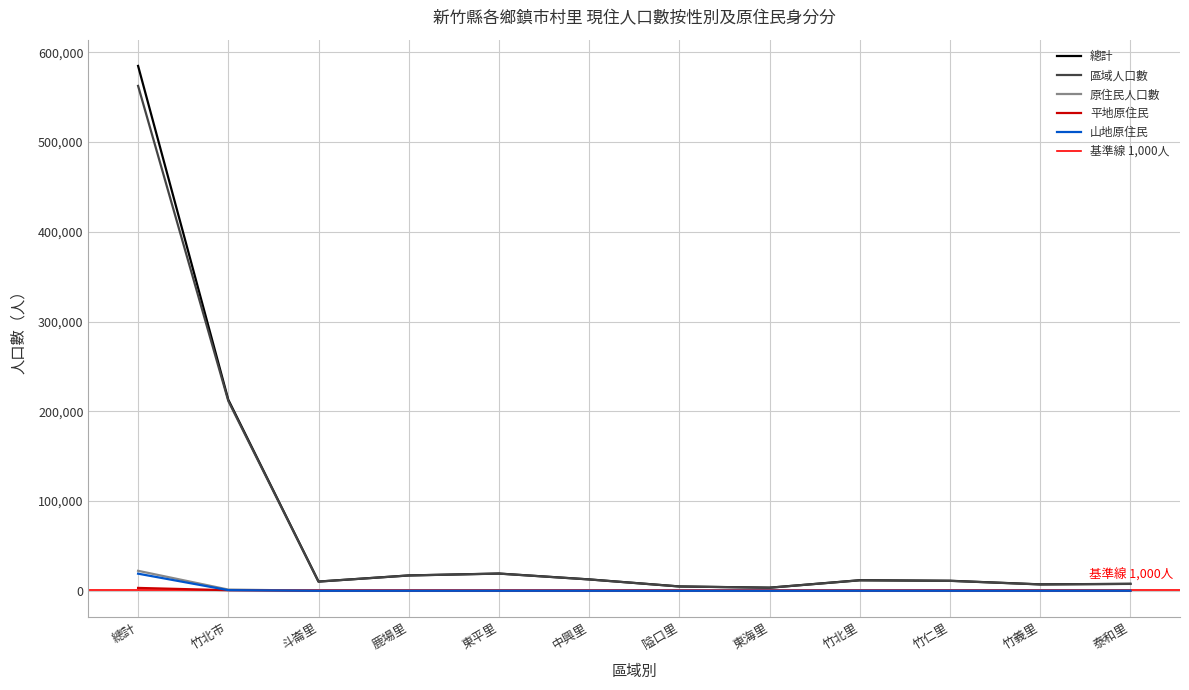

Reading left to right, transcribe all the data shown in this chart.

總計: 584832	212893	10280	17102	19210	12694	4826	3449	11773	11171	7157	7739
區域人口數: 562569	211525	10228	17049	19145	12624	4805	3410	11664	11074	7081	7665
原住民人口數: 22263	1368	52	53	65	70	21	39	109	97	76	74
平地原住民: 3198	644	36	29	23	31	10	27	54	54	40	23
山地原住民: 19065	724	16	24	42	39	11	12	55	43	36	51